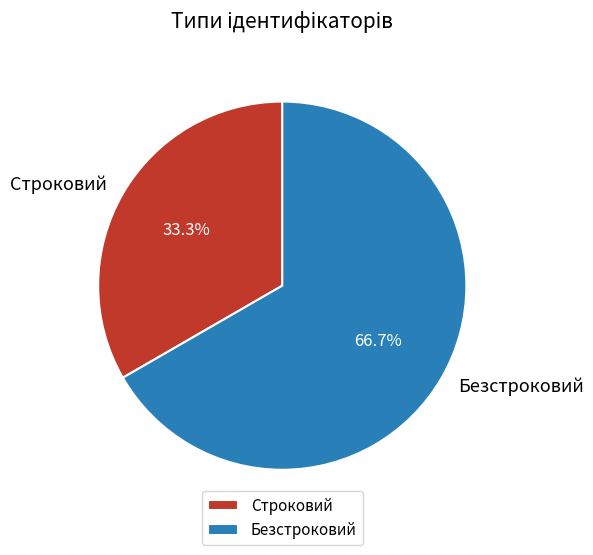

To the nearest percent, what percentage of the pie is Строковий?

33%